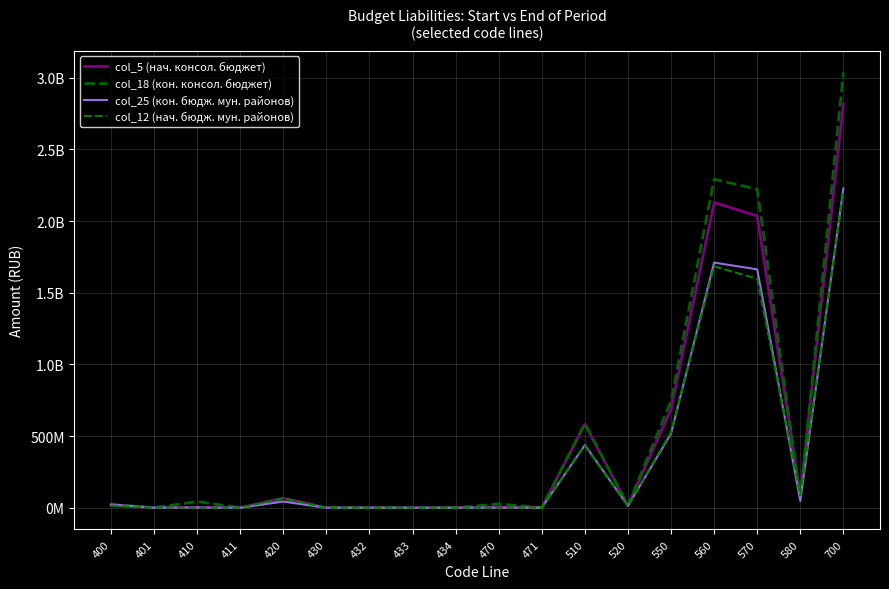

True or false: col_12 (нач. бюдж. мун. районов) has a value of 2630569112.0 at 570.

False